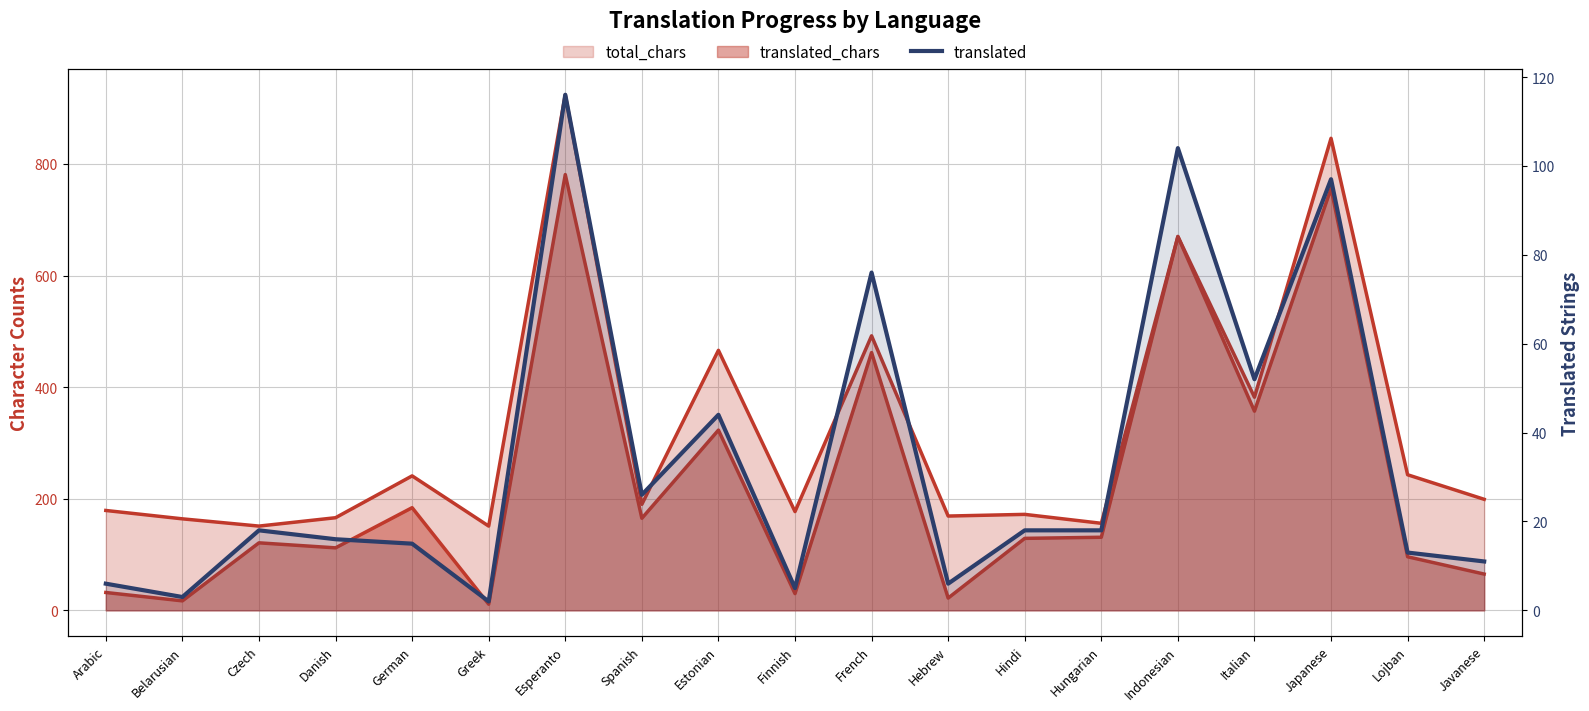

True or false: there are more than 1 points higher than both neighbors.

True